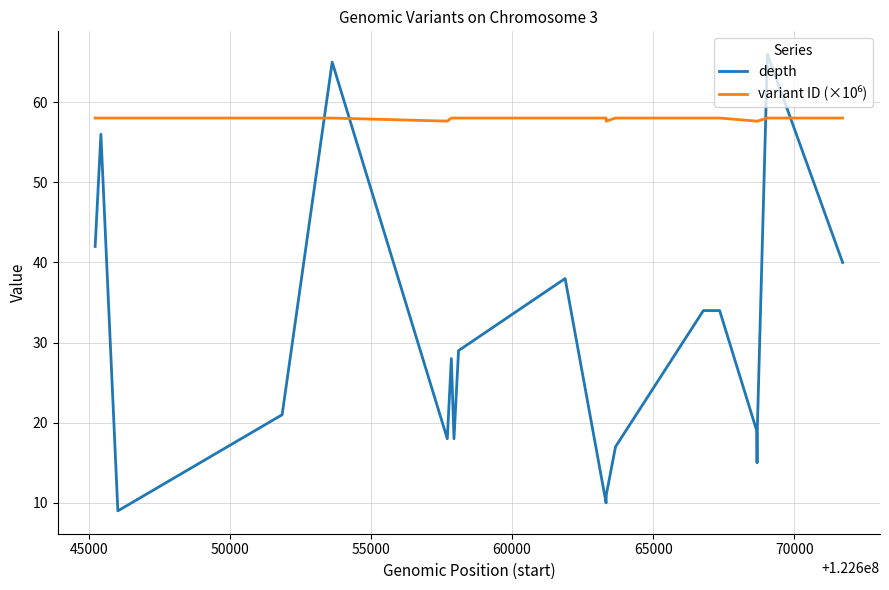

True or false: depth and variant ID (×10⁶) intersect in this chart.

True